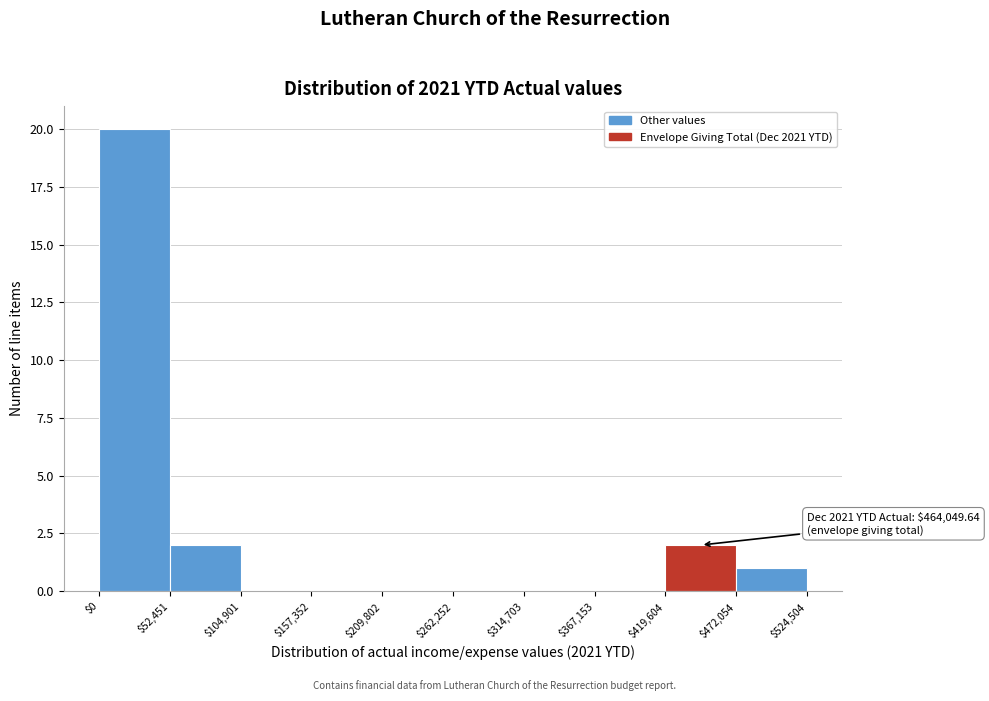

Over which range of the x-axis is the bar tallest?

$0 to $52,451